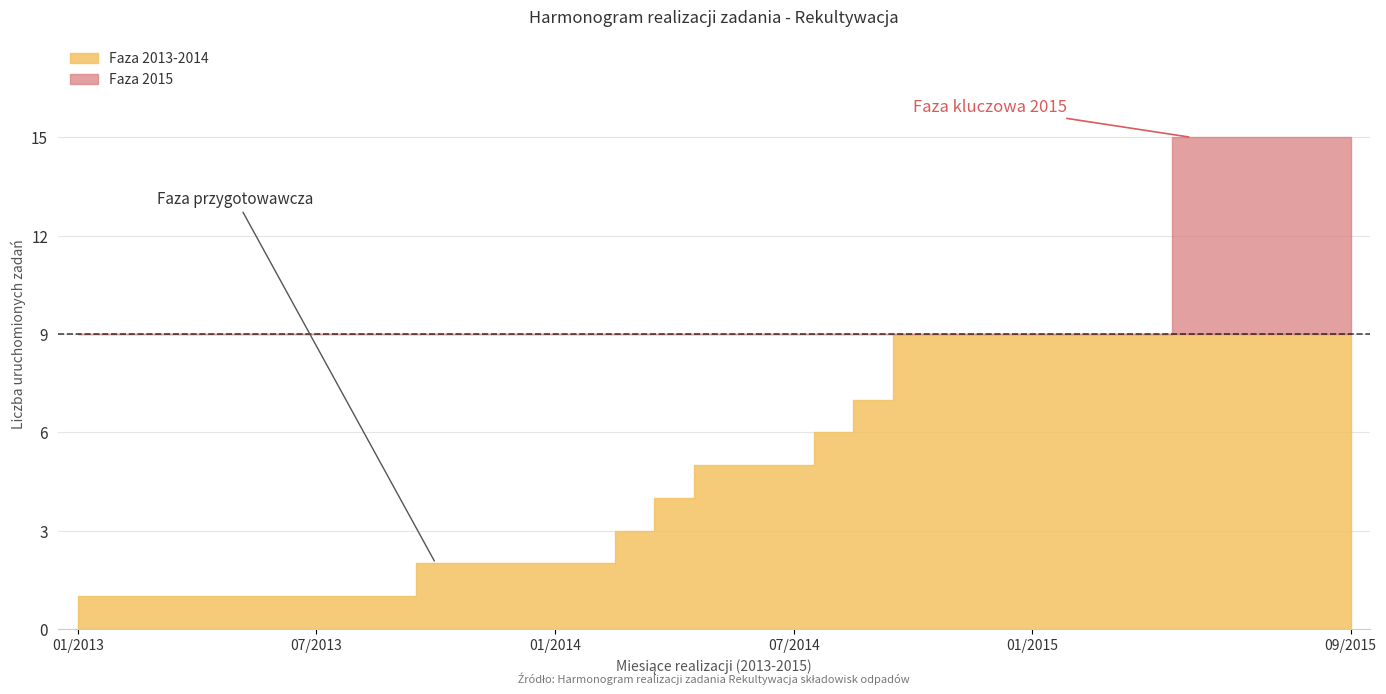

How many data points are less than 8?

7